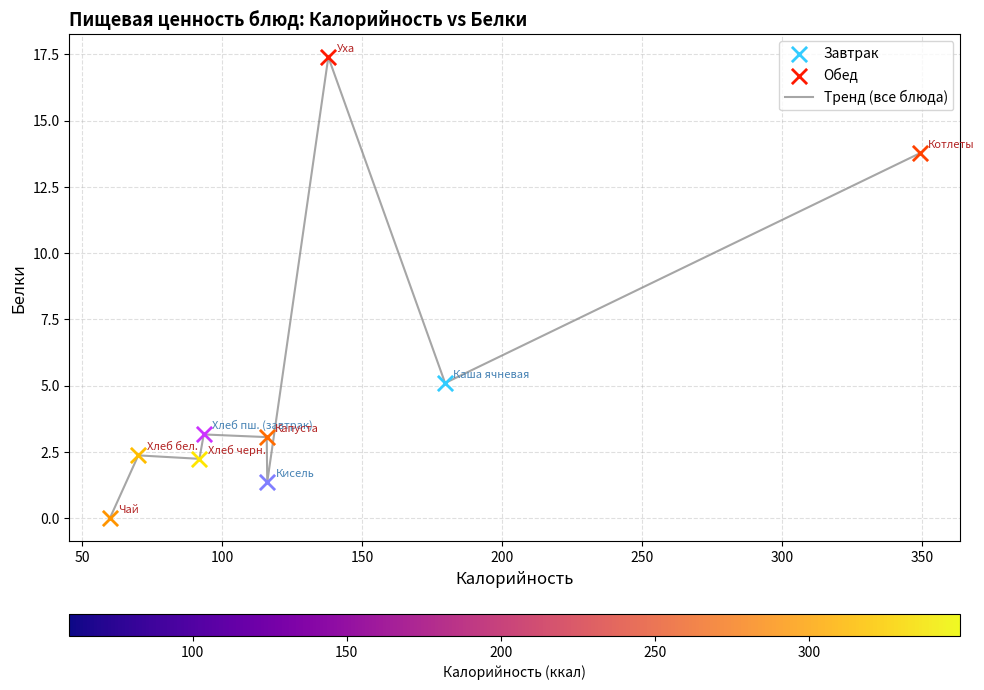

What is the greatest value displayed?

17.4